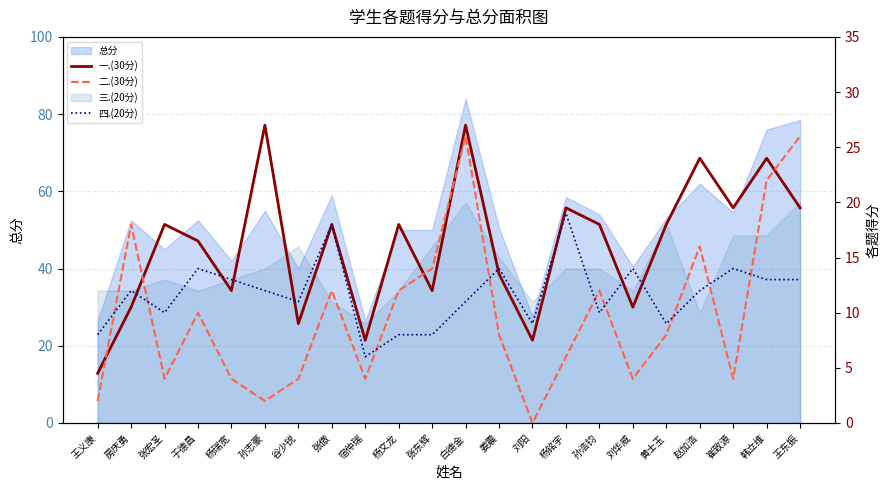

What position from the left is 黄士玉?

18